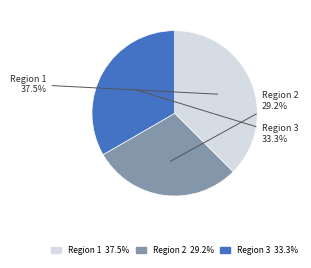

True or false: Region 2 accounts for 29% of the total.

True